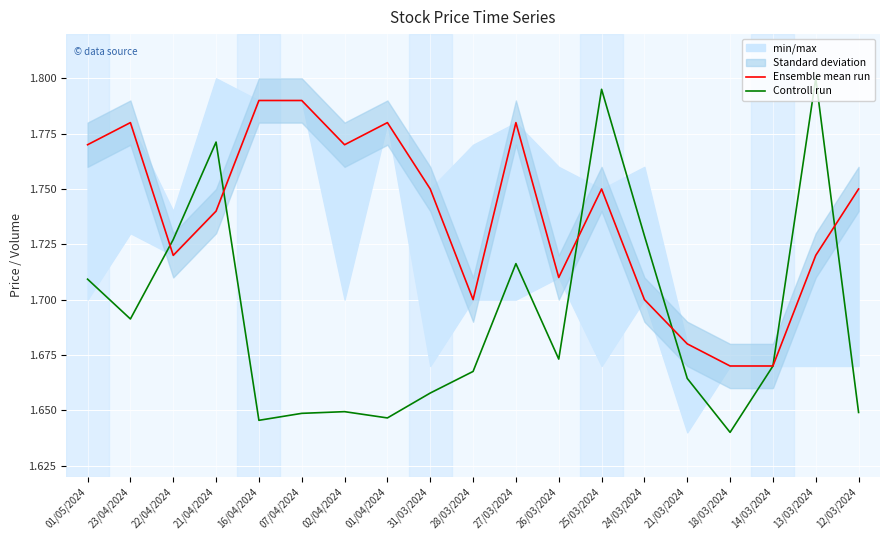

Count the number of categories in the chart.

19